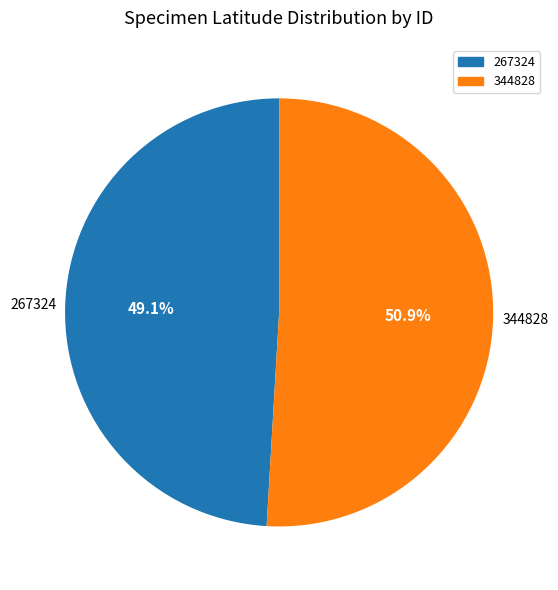

Between 267324 and 344828, which is larger?

344828